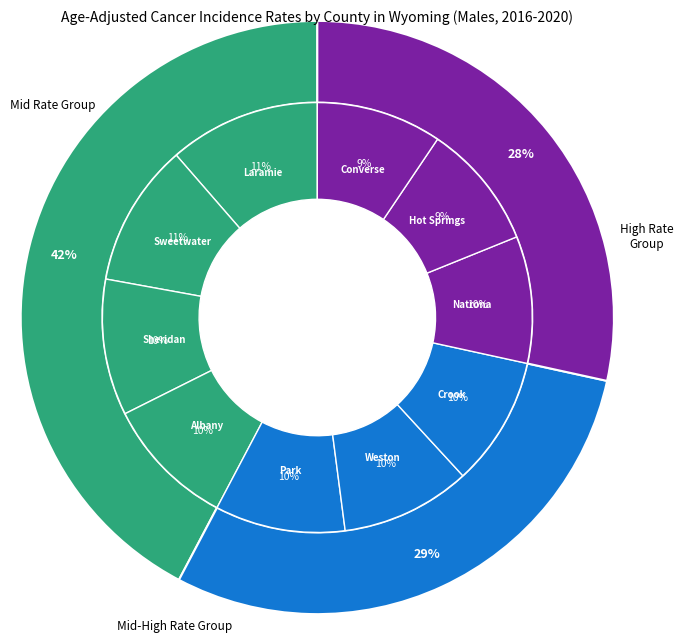

How many segments does this pie chart have?

10